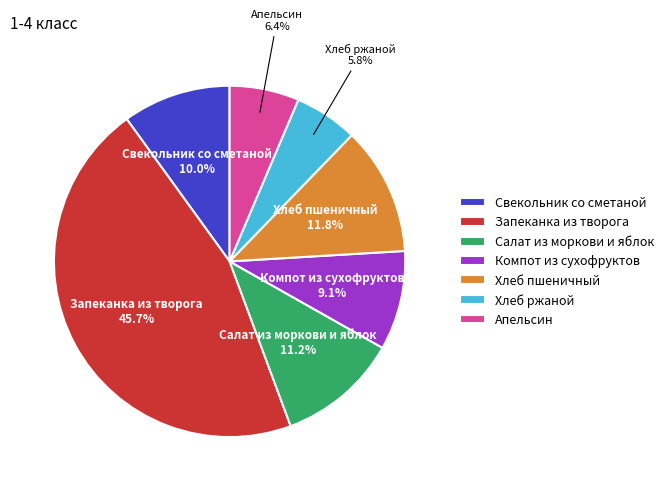

Which has a higher value, Компот из сухофруктов or Хлеб пшеничный?

Хлеб пшеничный